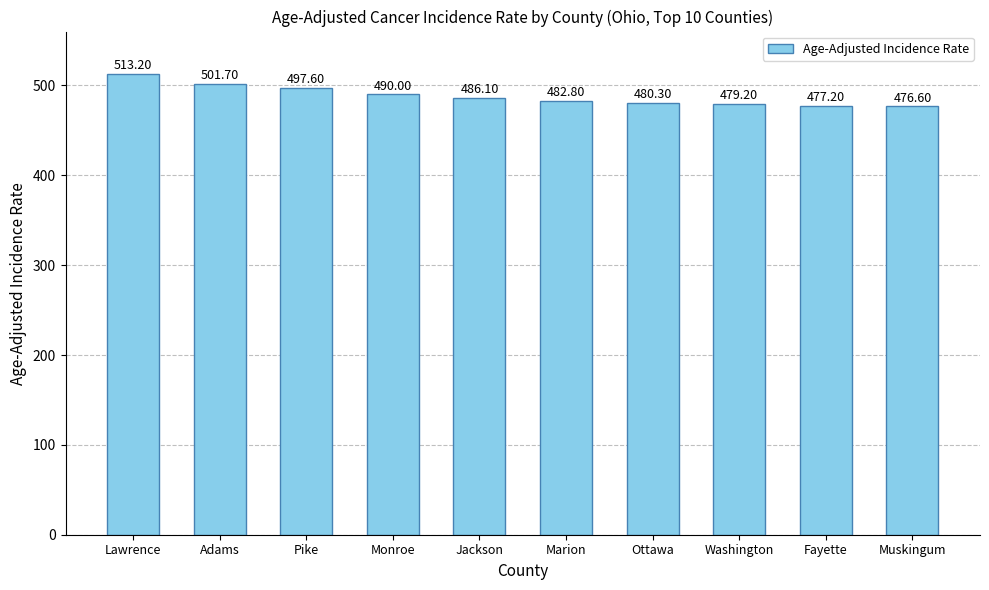

How many series are shown in this chart?

1